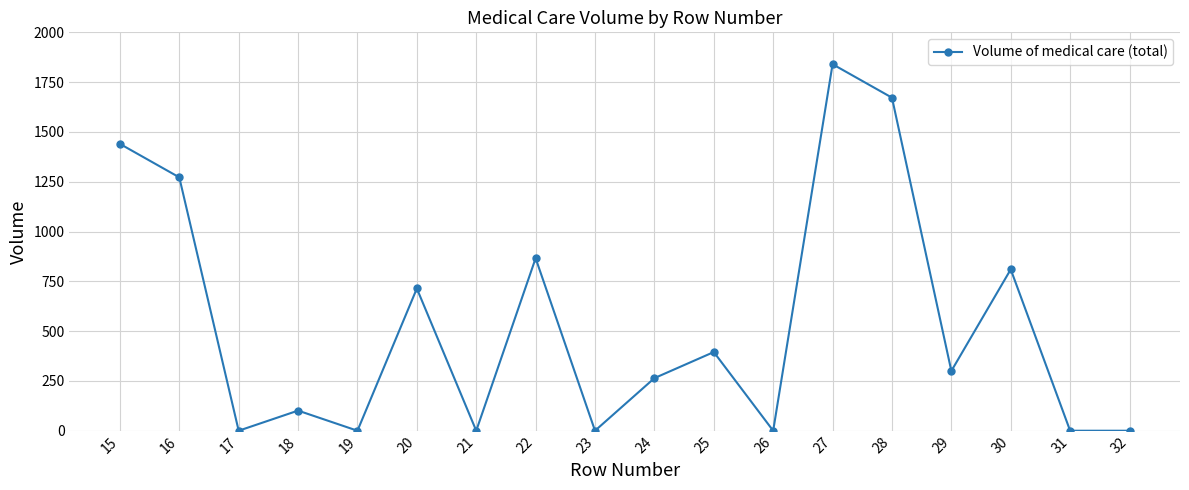

Reading left to right, list all the values displayed in this chart.

1440	1272	0	101	0	714	0	866	0	264	395	0	1840	1672	300	810	0	0